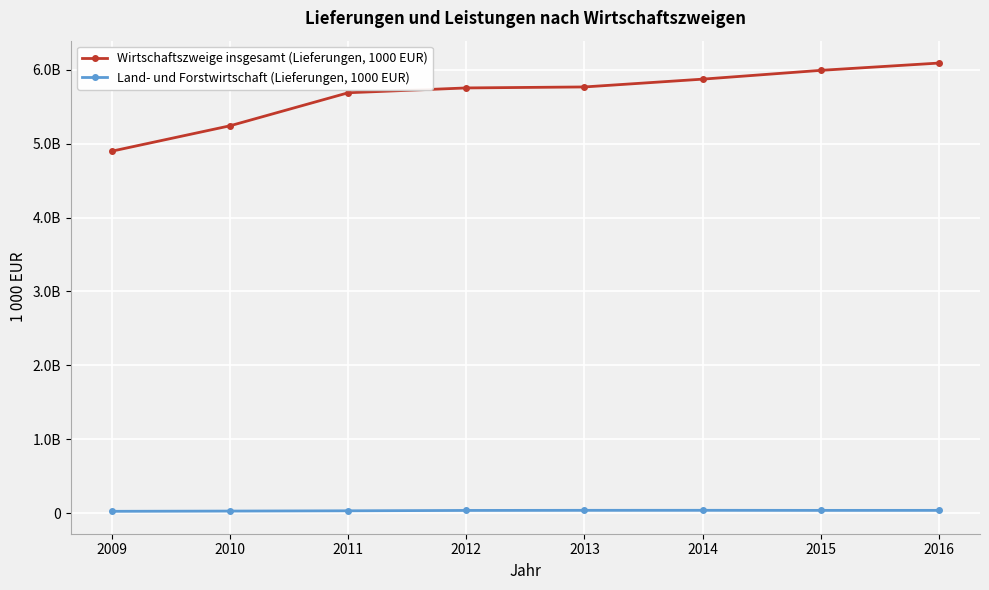

True or false: Land- und Forstwirtschaft (Lieferungen, 1000 EUR) and Wirtschaftszweige insgesamt (Lieferungen, 1000 EUR) intersect in this chart.

False